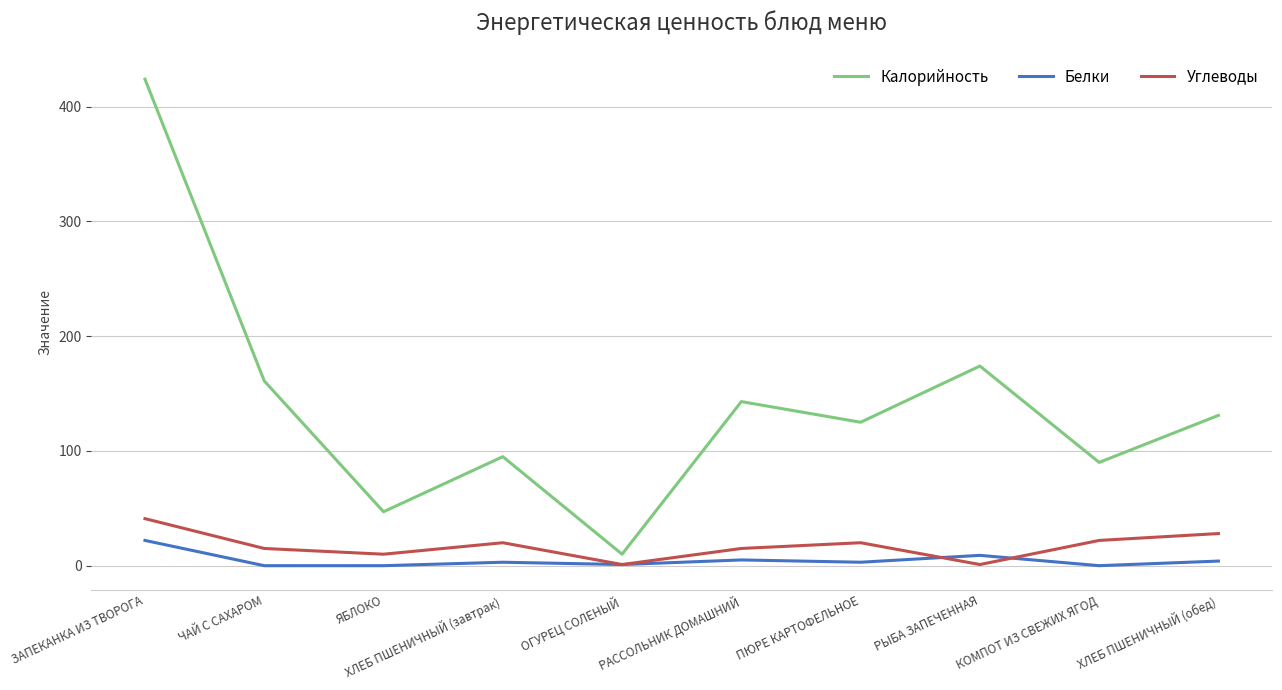

Which series changed the most between ОГУРЕЦ СОЛЕНЫЙ and РАССОЛЬНИК ДОМАШНИЙ?

Калорийность